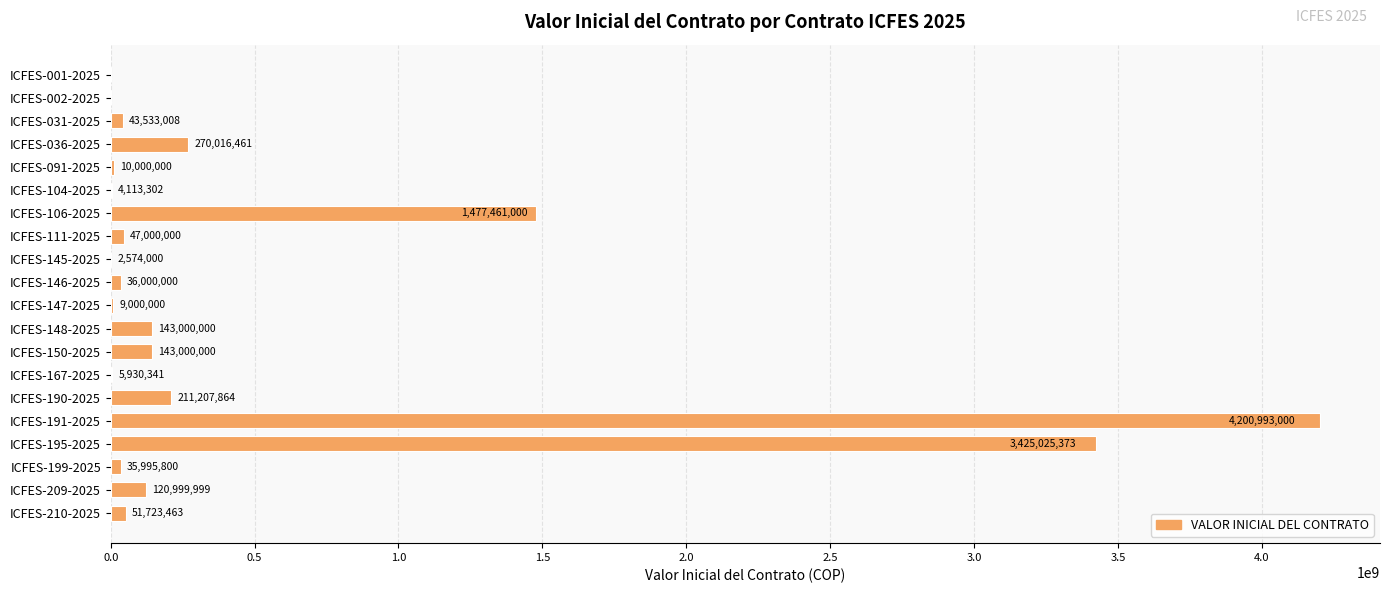

True or false: the data shows 10000000 at ICFES-091-2025.

True